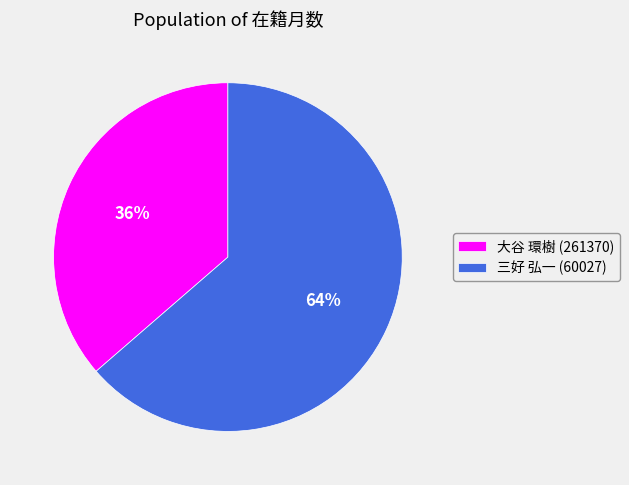

Is there any slice that represents more than half of the pie?

Yes